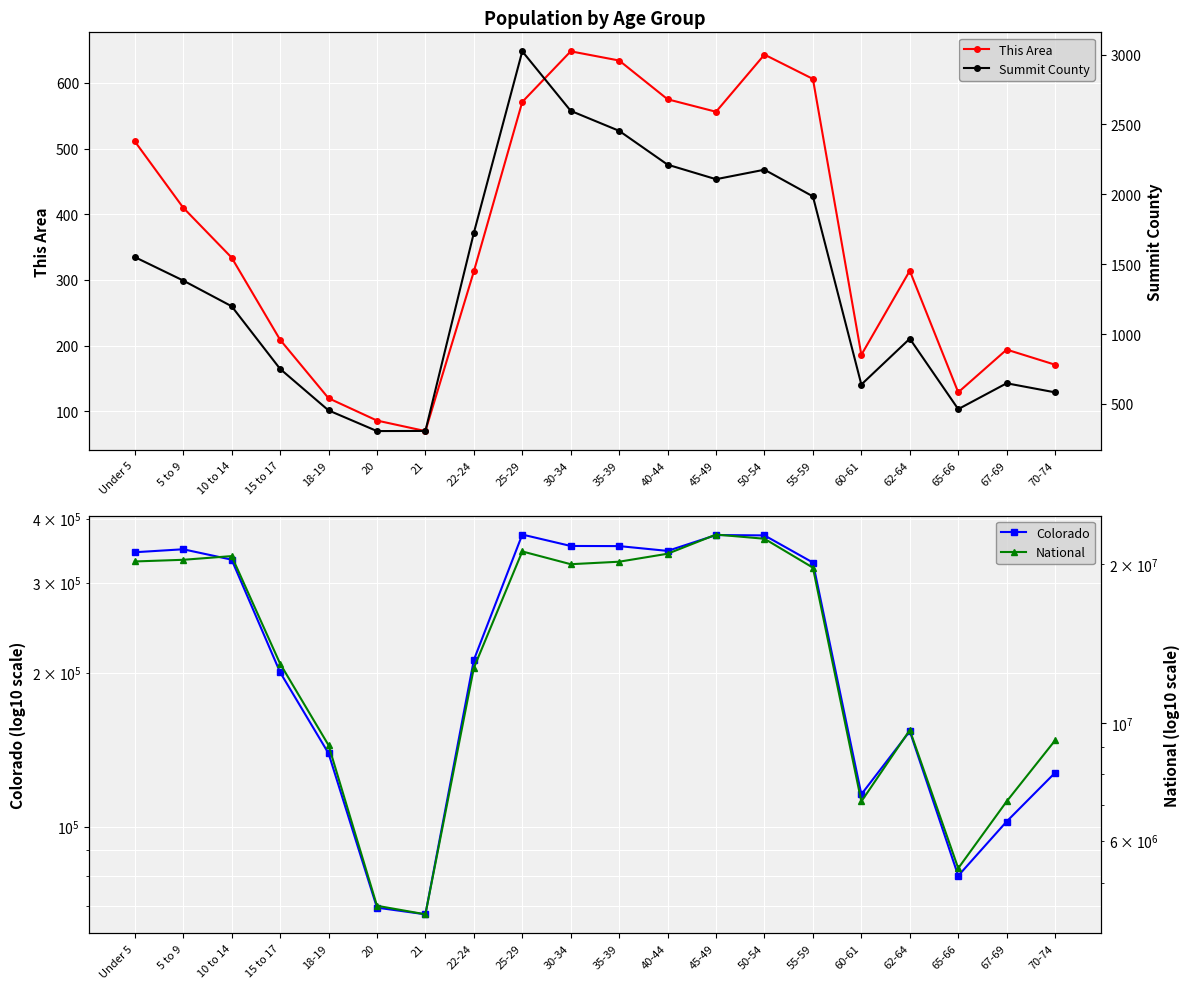

At which category does the chart reach its peak across all series?

45-49